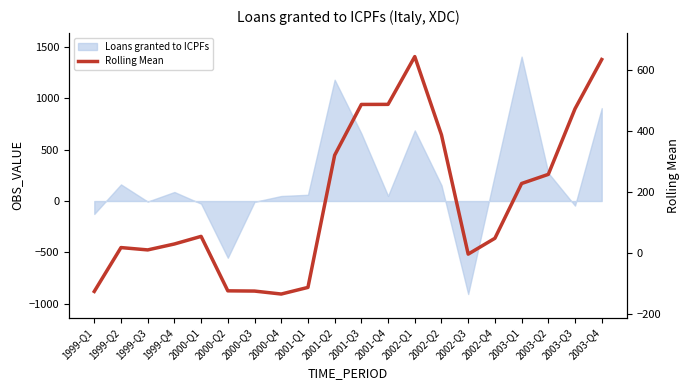

What is the maximum value shown in the chart?

644.8